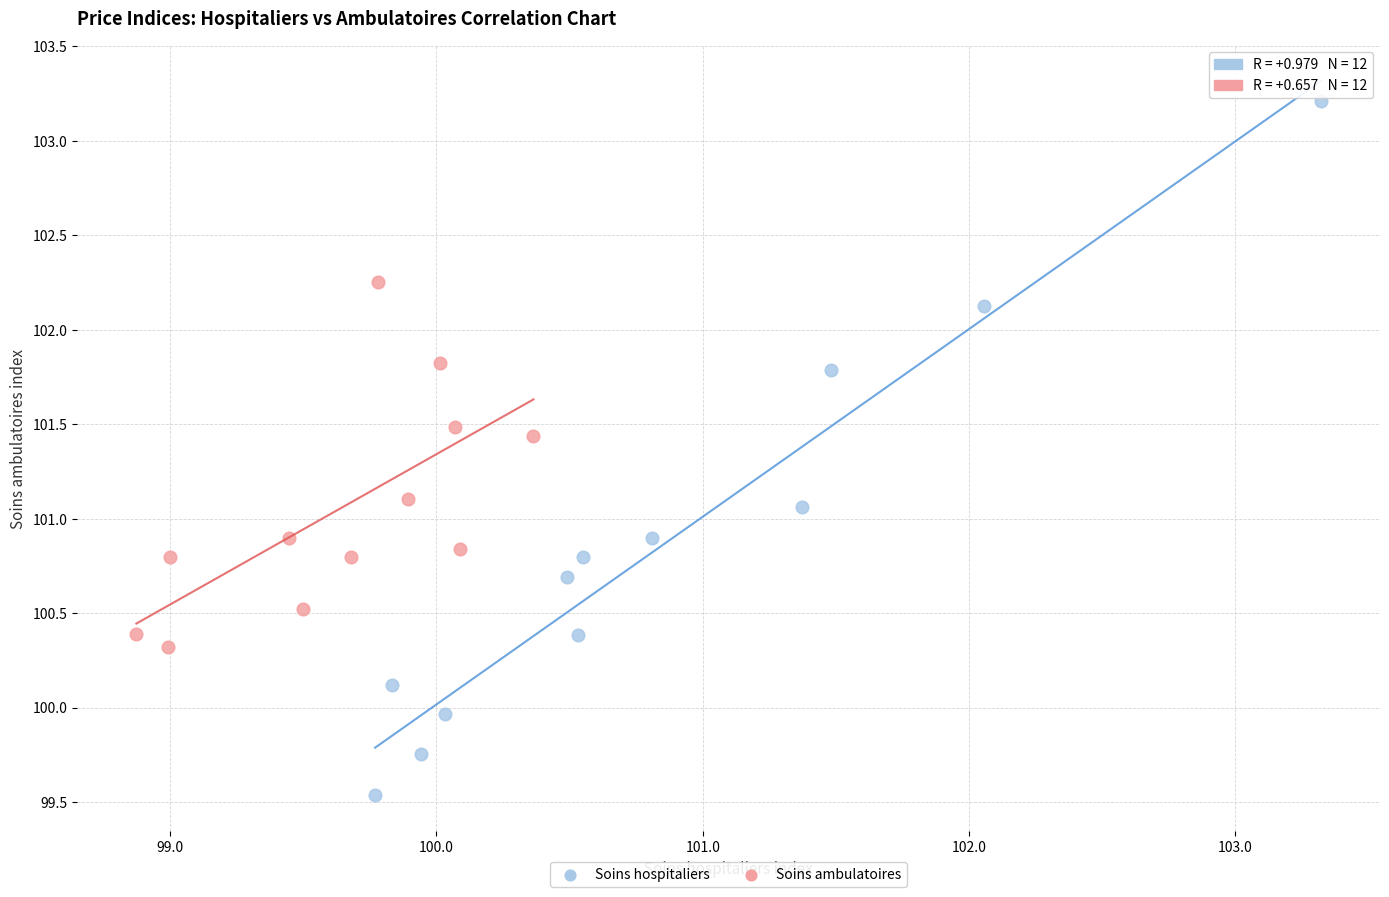

What are all the series names shown in the legend?

Soins hospitaliers, Soins ambulatoires